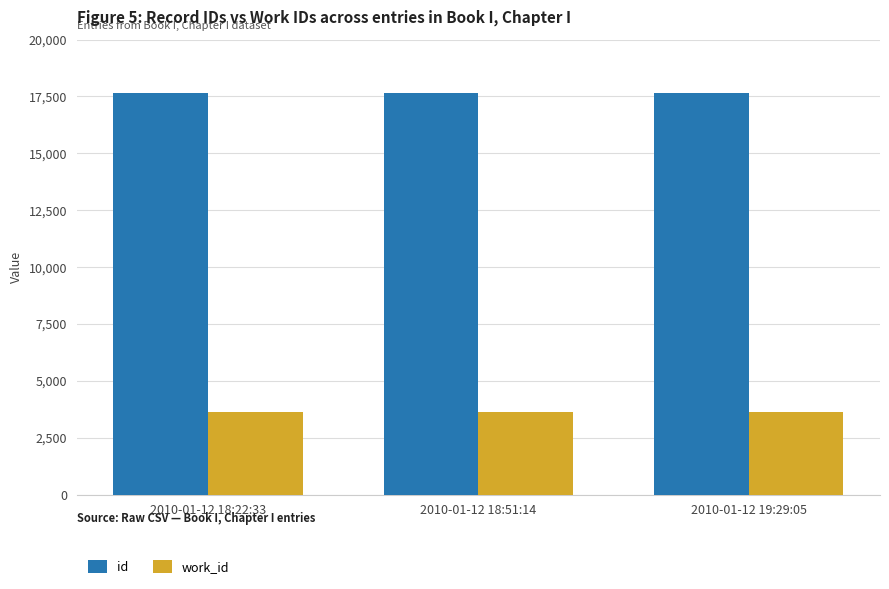

Rank the series at 2010-01-12 18:51:14 from lowest to highest value.

work_id, id